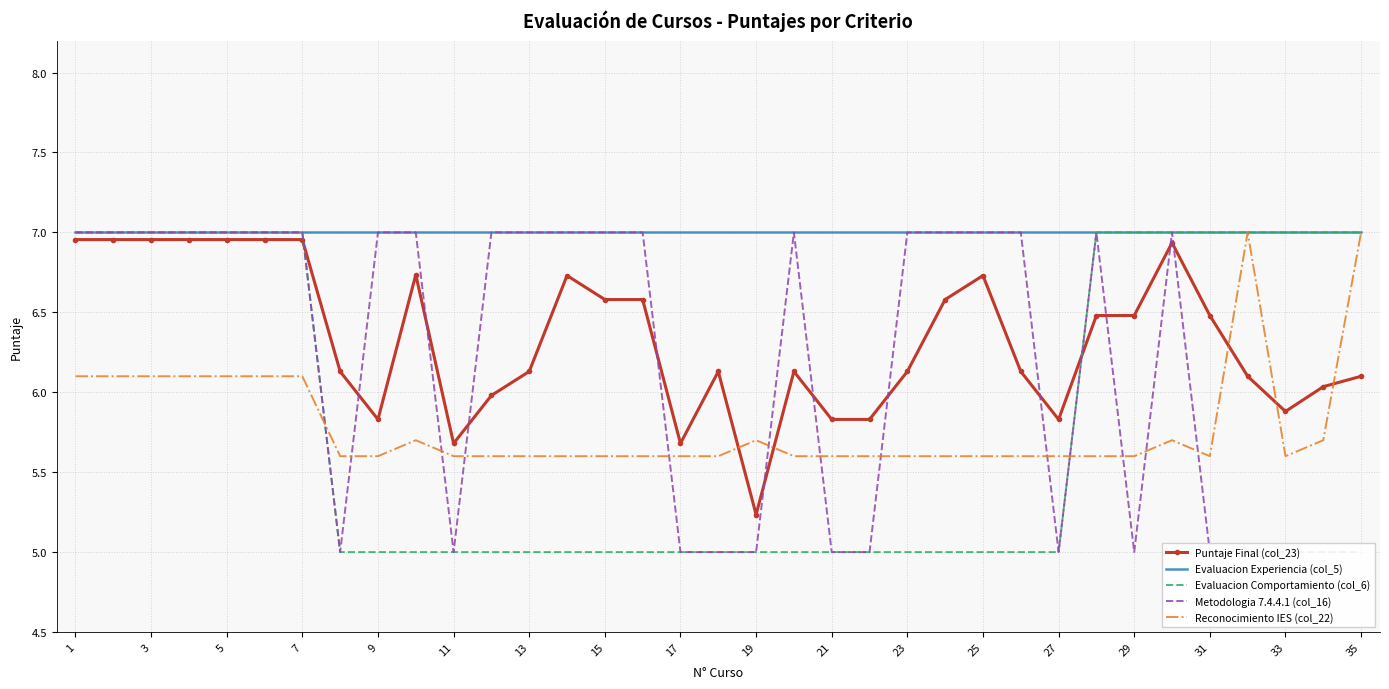

What is the lowest value of the Reconocimiento IES (col_22) series?

5.6